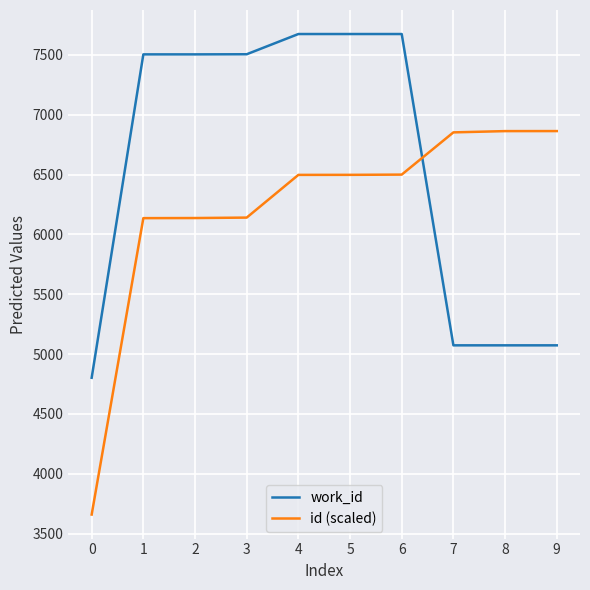

Is the value of work_id at 7 greater than the value of id (scaled) at 7?

No